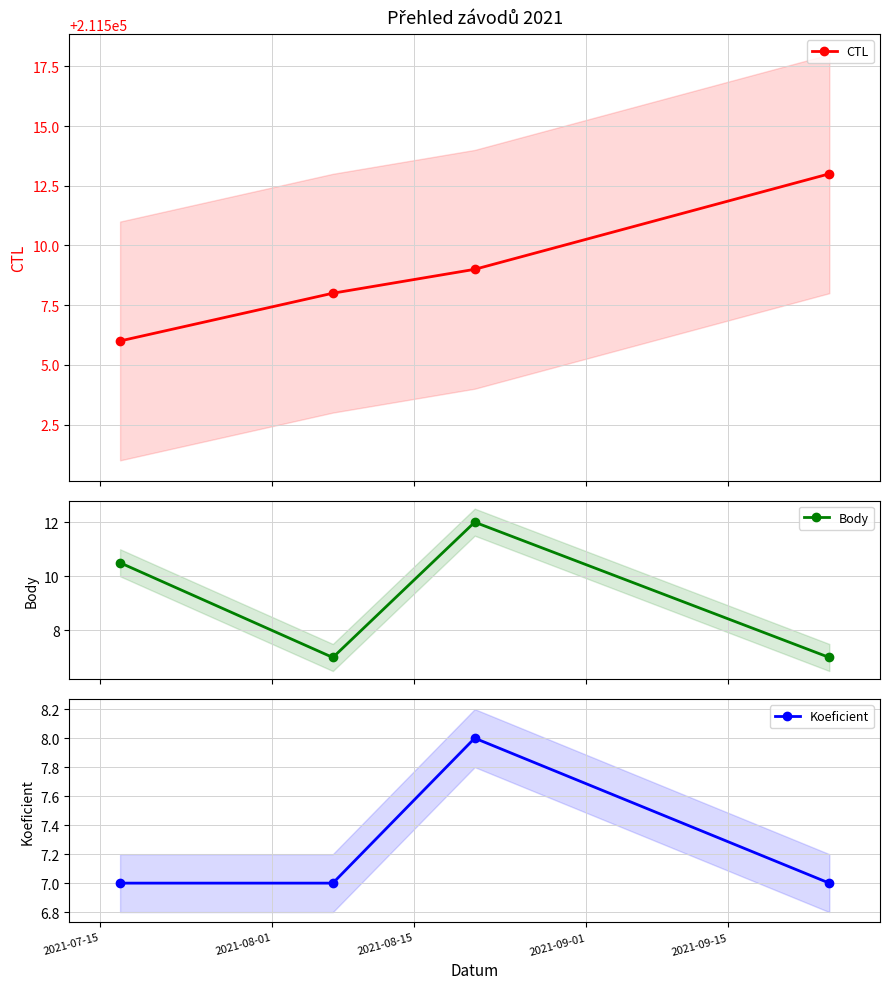

What is the highest value of the CTL series?

211513